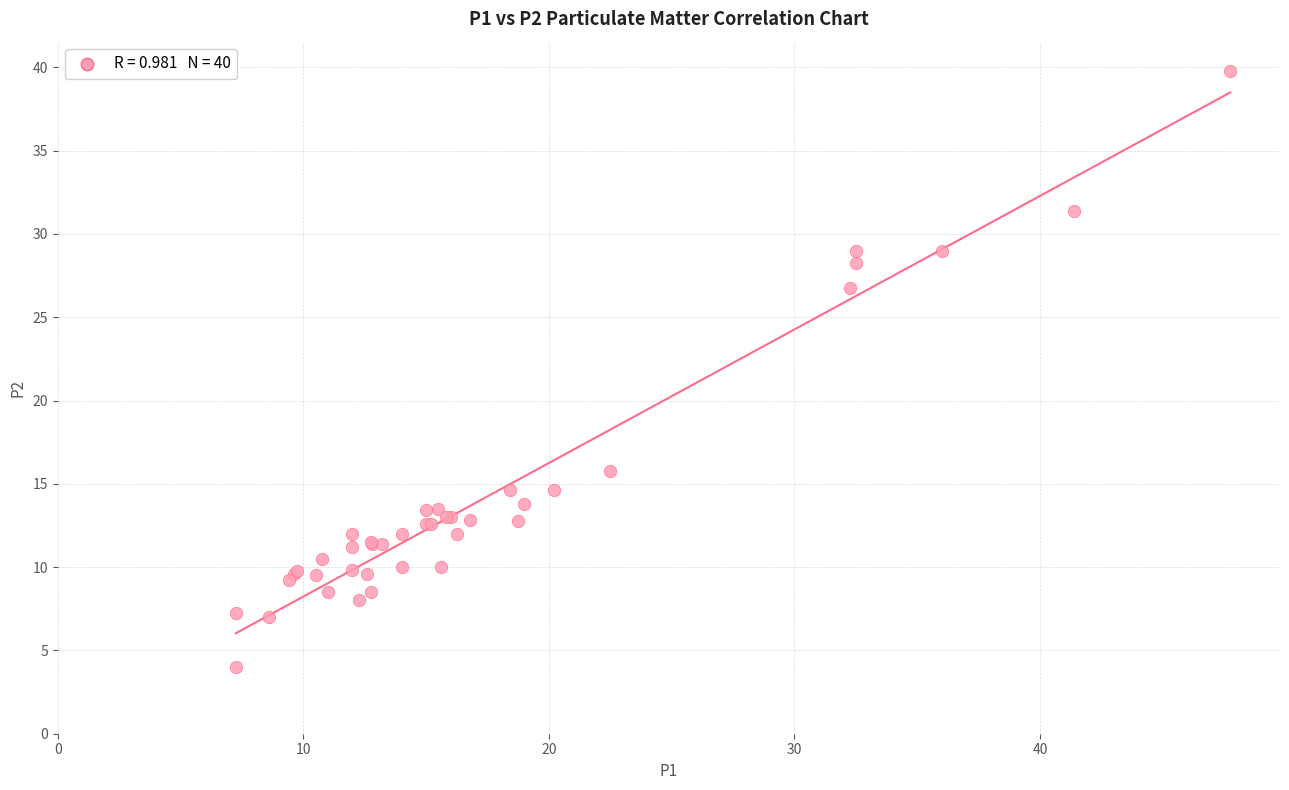

What Y value in the scatter plot is closest to 21?

15.8